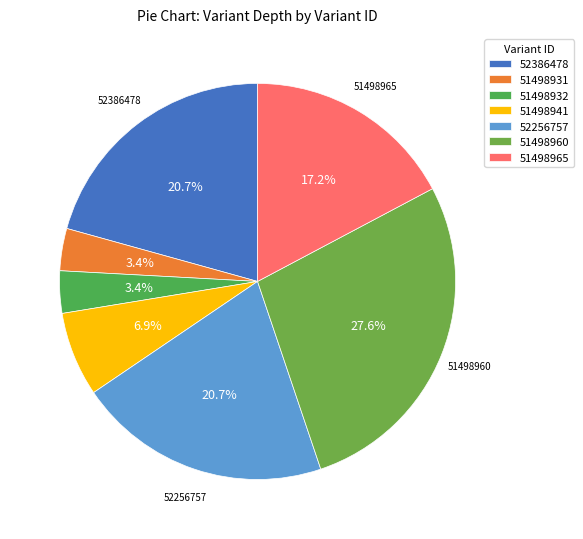

To the nearest percent, what percentage of the pie is 51498965?

17%